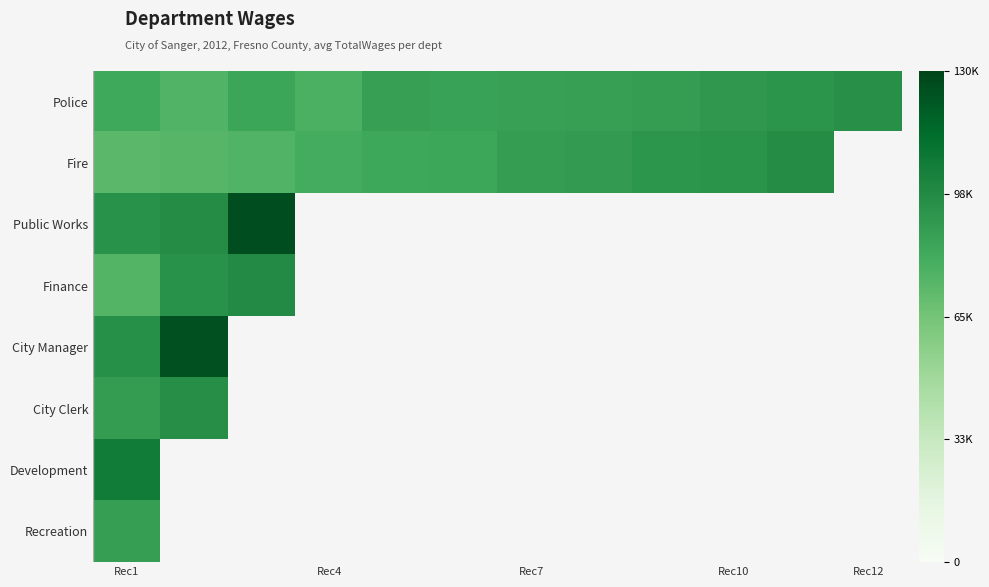

What is the difference between the second highest and second lowest values in the Fire series?

22181.0